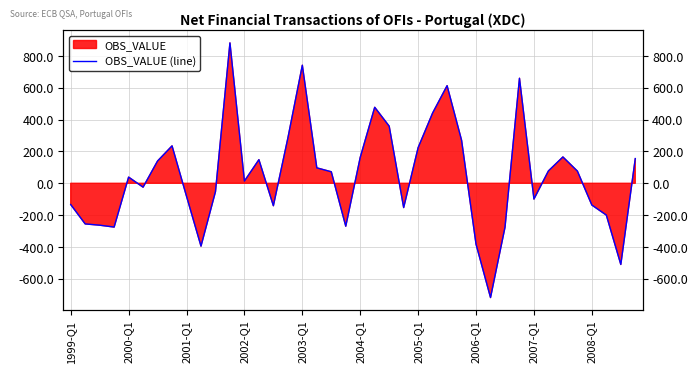

What is the value of the 10th point from the left?

-394.9